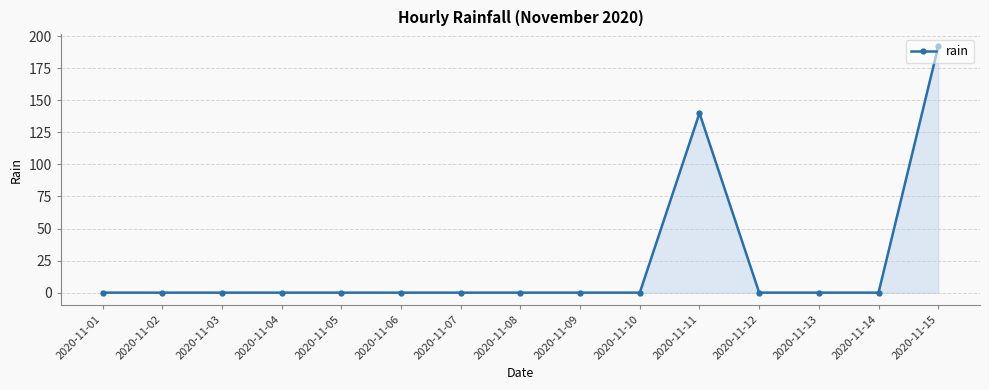

What is the value of the 15th point from the left?

192